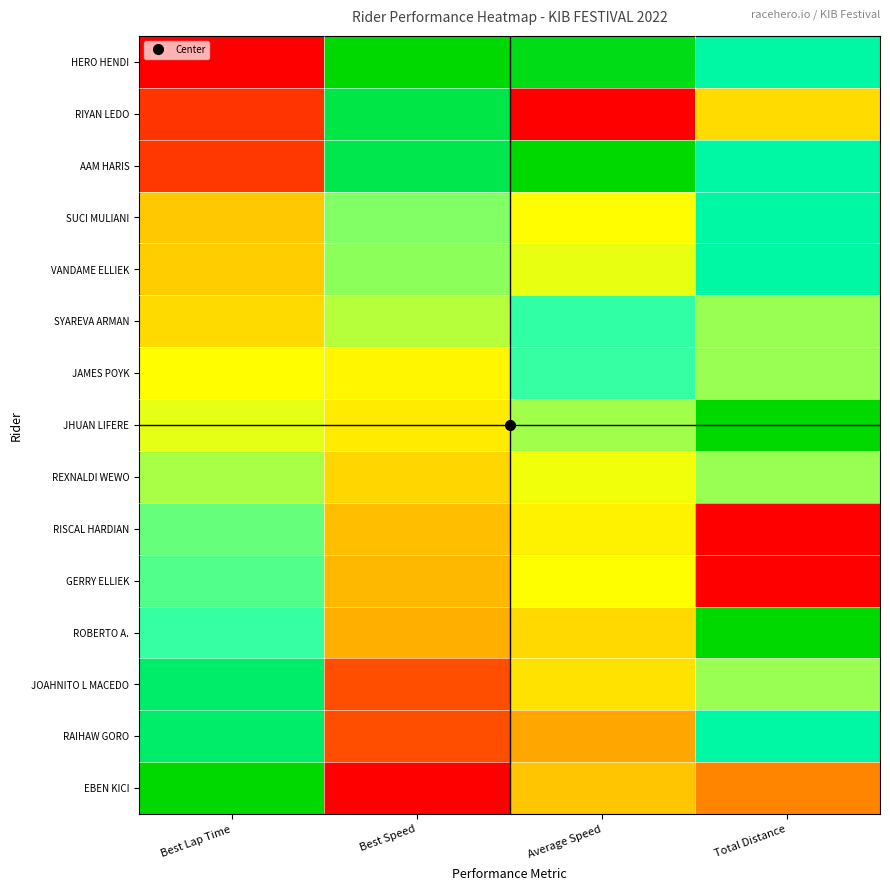

How many series are shown in this chart?

15